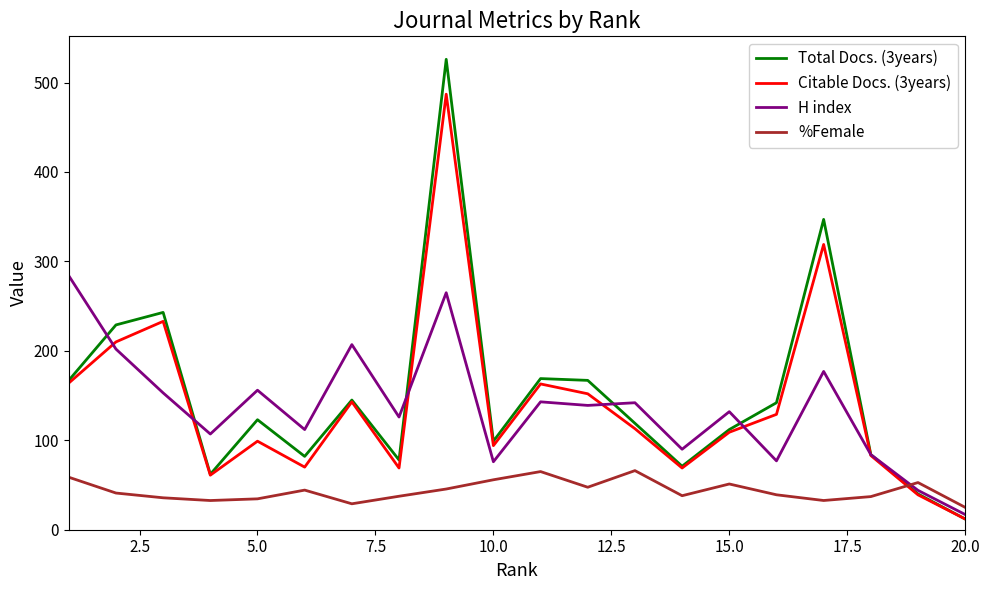

What is the lowest value of the %Female series?

25.0